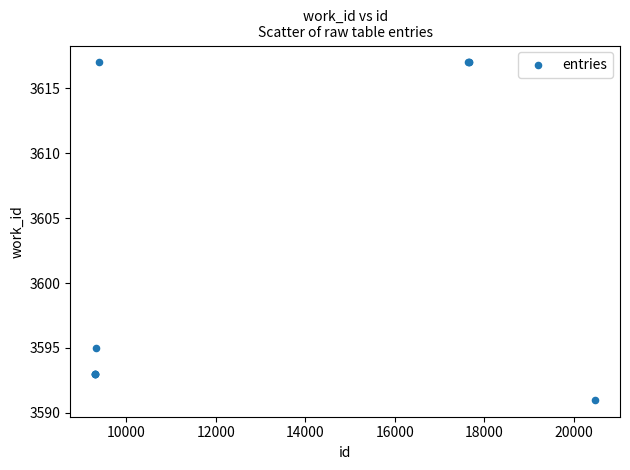

What Y value in the scatter plot is closest to 3604?

3595